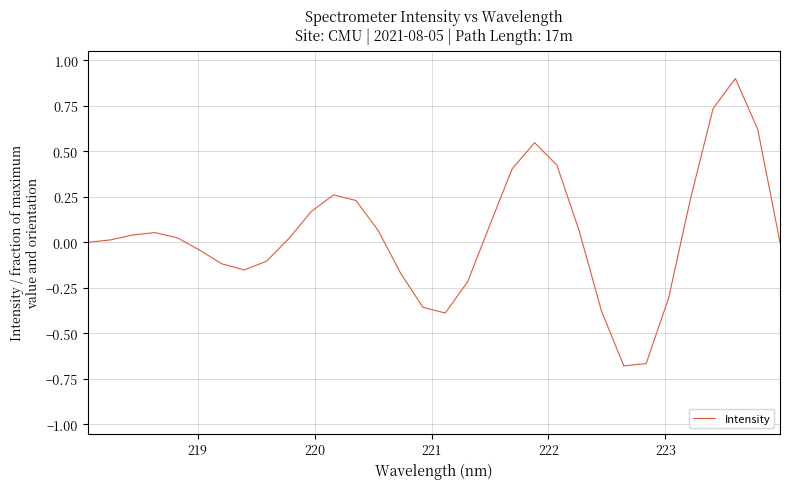

What is the greatest value displayed?

0.9